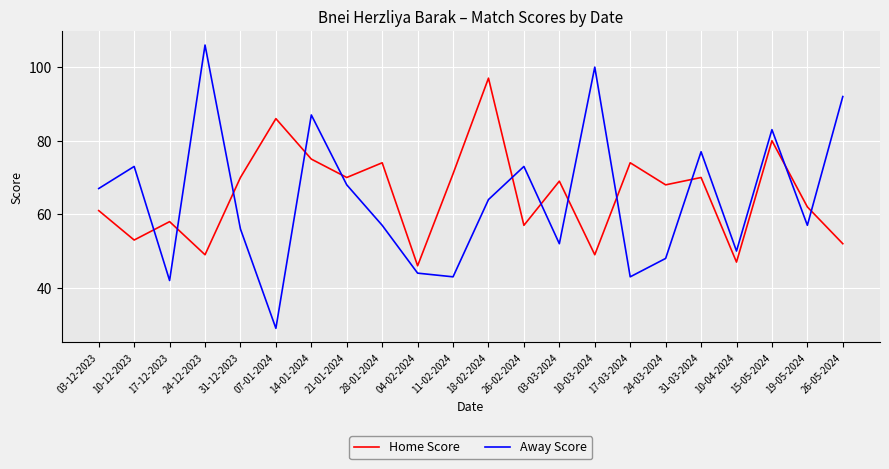

Reading right to left, extract all data points from this chart.

Home Score: 52	62	80	47	70	68	74	49	69	57	97	71	46	74	70	75	86	70	49	58	53	61
Away Score: 92	57	83	50	77	48	43	100	52	73	64	43	44	57	68	87	29	56	106	42	73	67